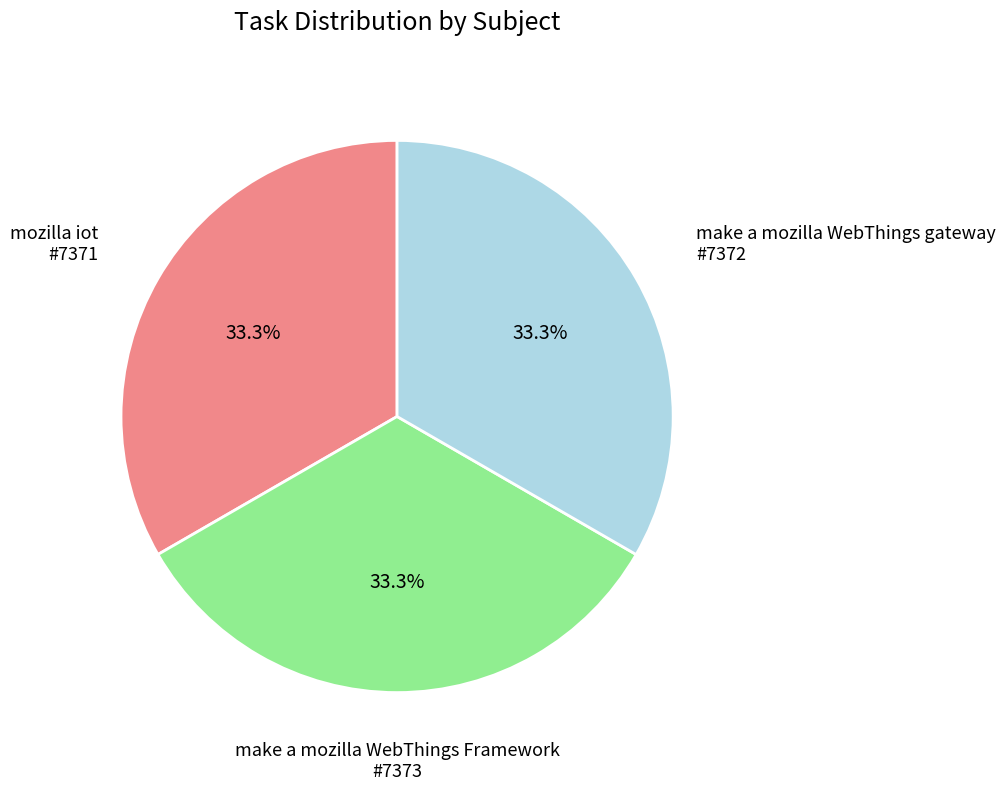

Does make a mozilla WebThings gateway account for over 50% of the chart?

No